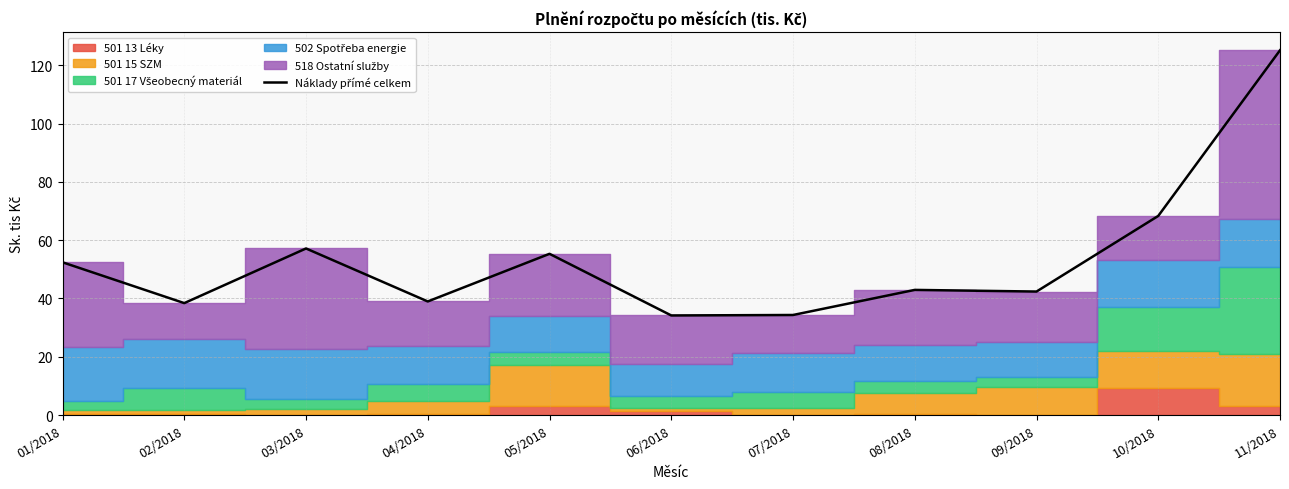

Does the chart have visible grid lines?

Yes